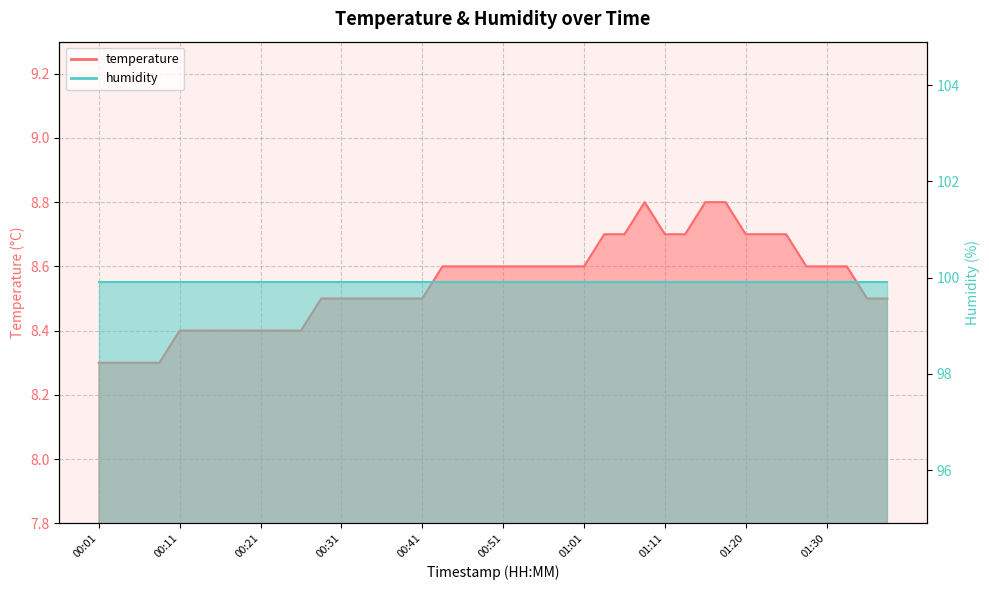

What is the change in value from 00:36 to 01:28?

+0.1